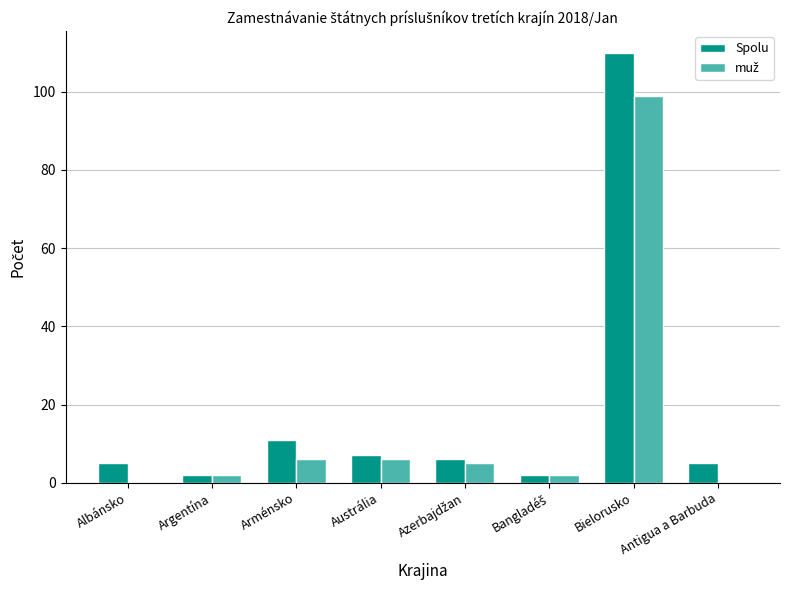

At which label does Spolu reach its peak?

Bielorusko